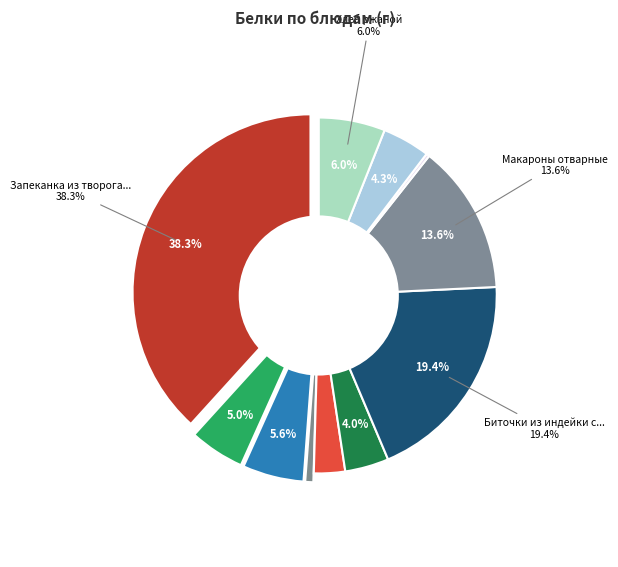

Is there any slice that represents more than half of the pie?

No